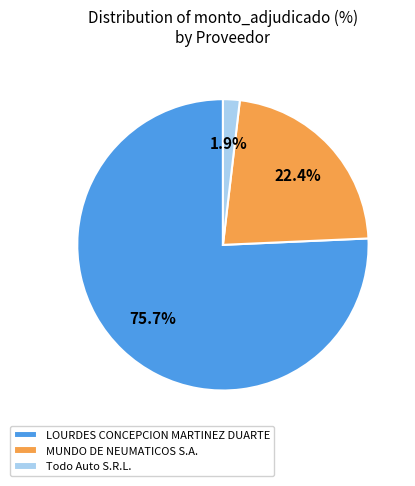

Rank the categories by value from highest to lowest.

LOURDES CONCEPCION MARTINEZ DUARTE, MUNDO DE NEUMATICOS S.A., Todo Auto S.R.L.